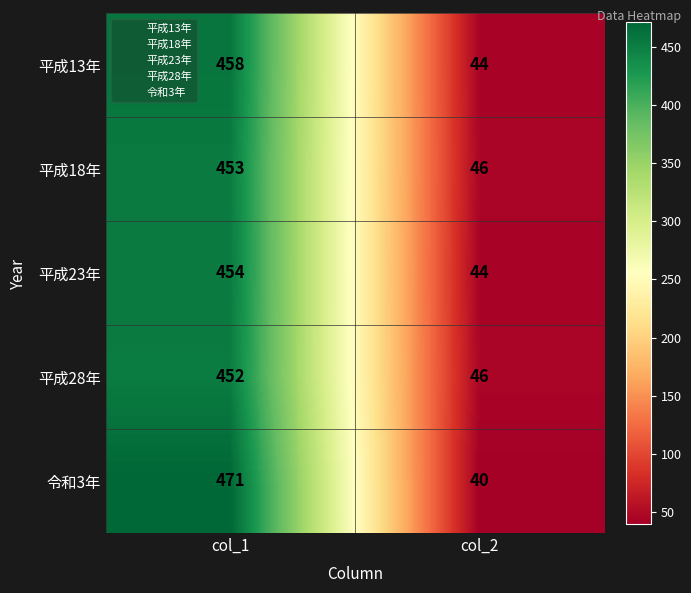

Reading left to right, what are all the values shown in this chart?

平成13年: col_1=458	col_2=44
平成18年: col_1=453	col_2=46
平成23年: col_1=454	col_2=44
平成28年: col_1=452	col_2=46
令和3年: col_1=471	col_2=40